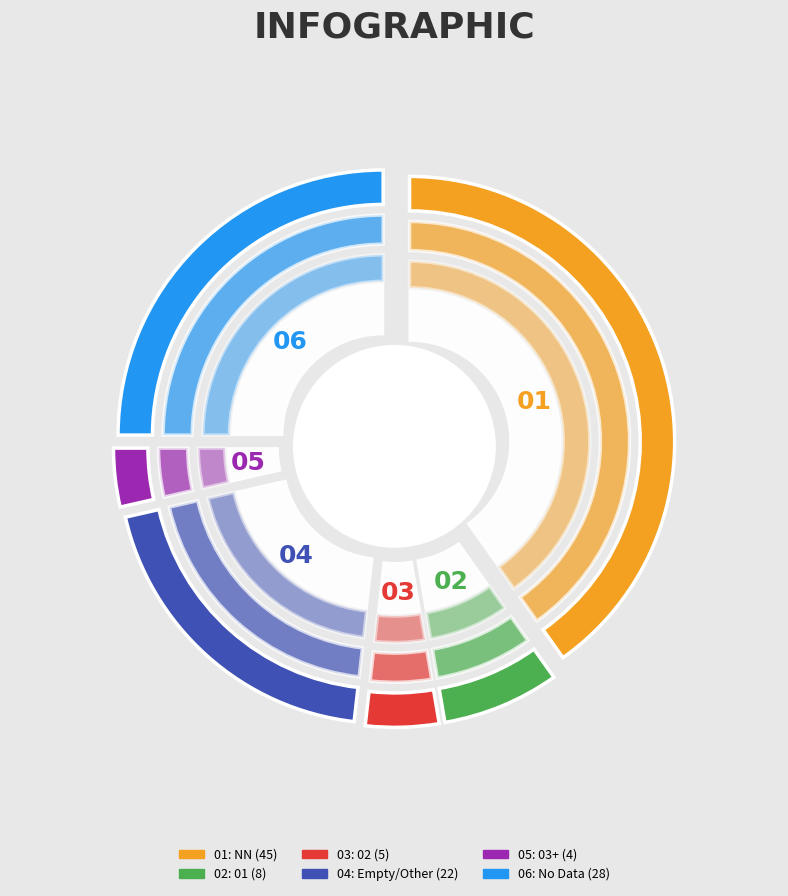

Is it true that  is 29% of the pie?

False